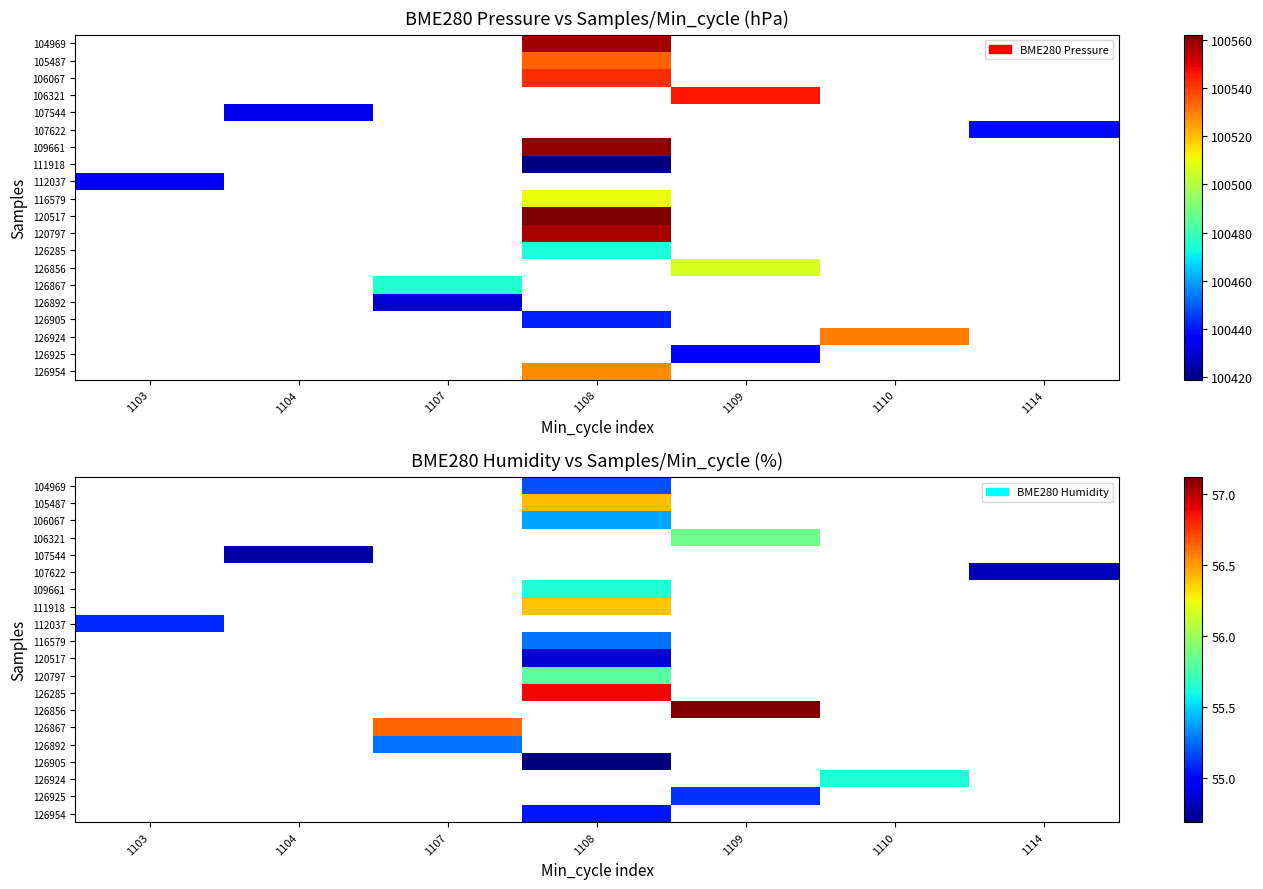

What is the maximum value shown in the chart?

57.1